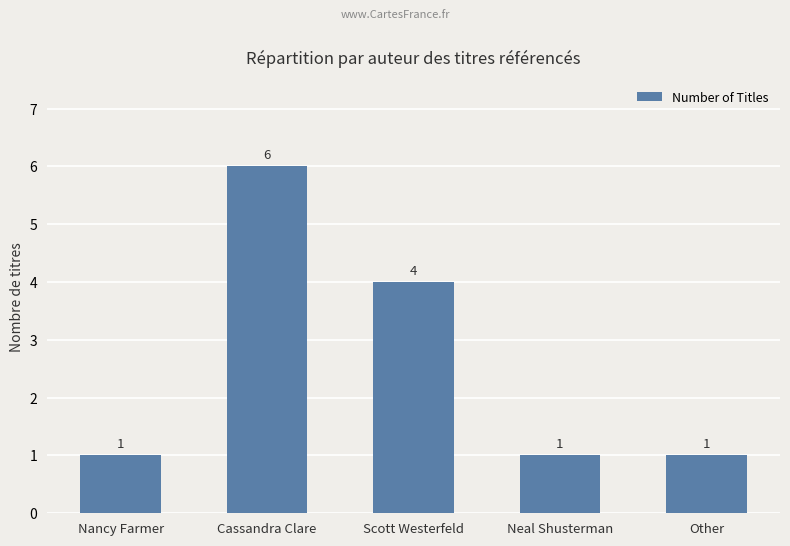

What is the label of the 4th bar from the right?

Cassandra Clare